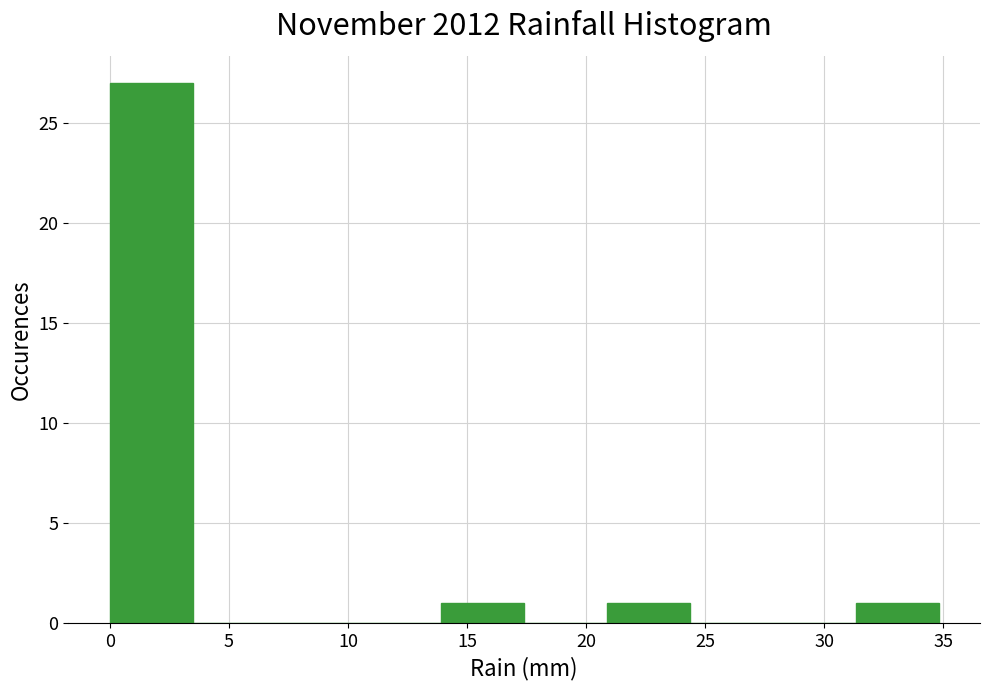

Reading left to right, list every bar in this chart as the range it spans on the x-axis followed by its height. Neither the bar edges nor the heights are printed on the chart, so give them approximately, as read against the axes.

0.0 to 3.5: 27
3.5 to 7.0: 0
7.0 to 10.5: 0
10.5 to 14.0: 0
14.0 to 17.5: 1
17.5 to 21.0: 0
21.0 to 24.5: 1
24.5 to 28.0: 0
28.0 to 31.5: 0
31.5 to 35.0: 1